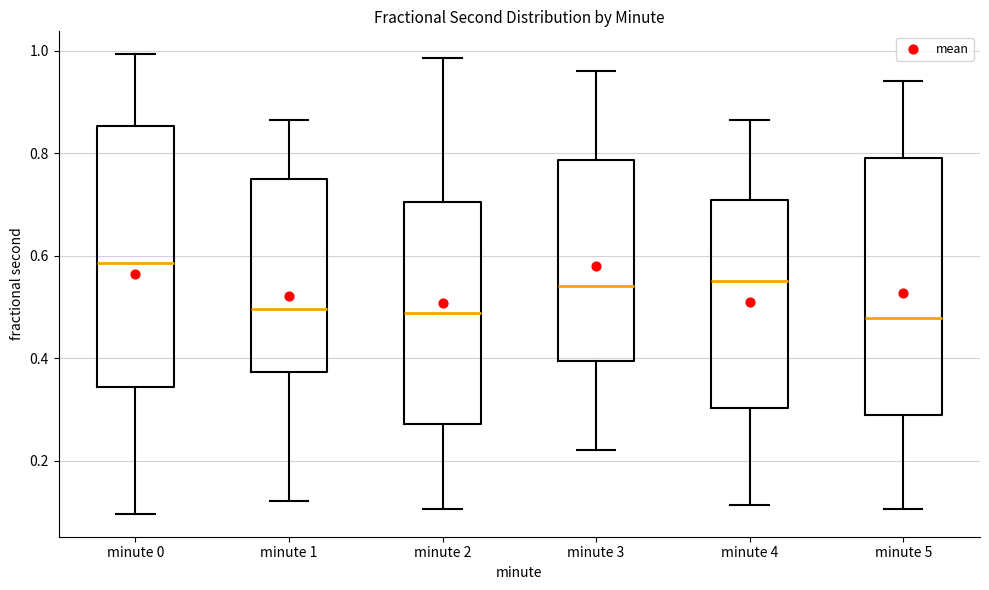

Where does the median line of the box for minute 0 sit on the y-axis? The values are not printed on the chart, so give them approximately, as read against the axis.

0.58